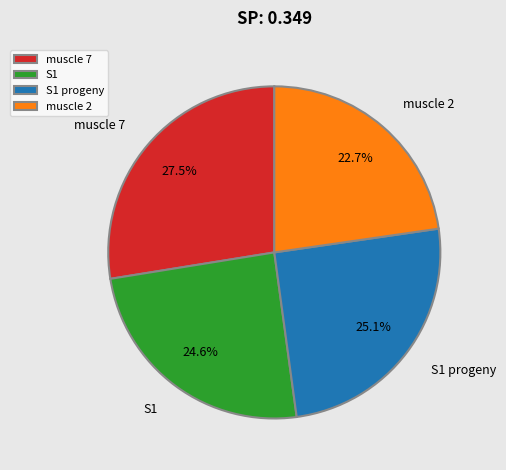

To the nearest percent, what percentage of the pie is S1 progeny?

25%